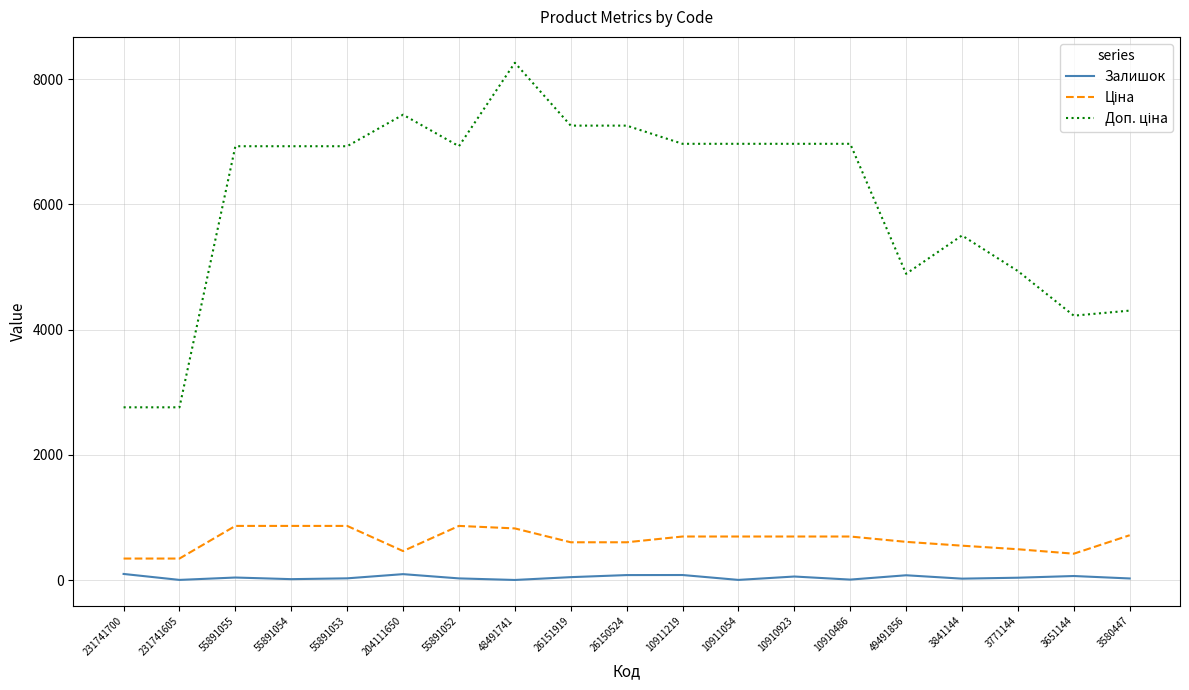

At which category is the sum across all series the highest?

48491741